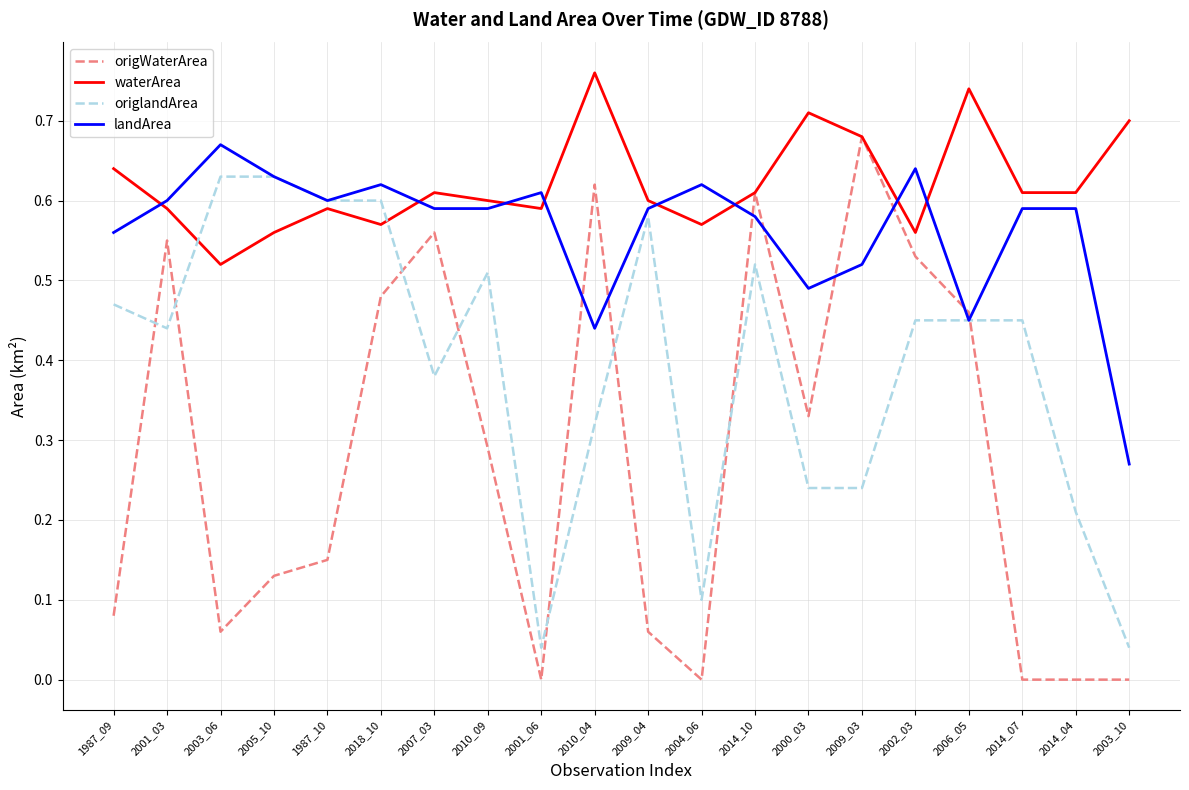

True or false: origlandArea and waterArea intersect in this chart.

True